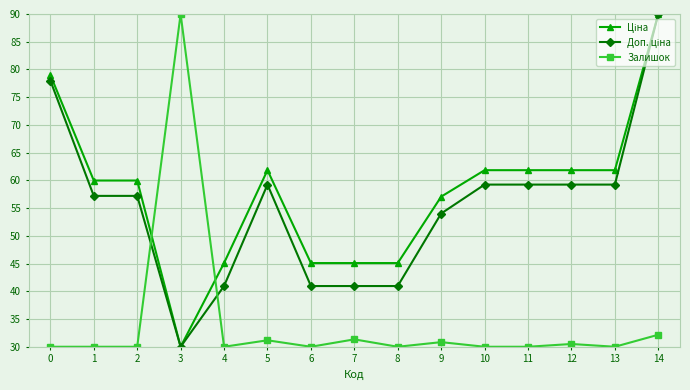

What is the smallest value displayed?

30.0